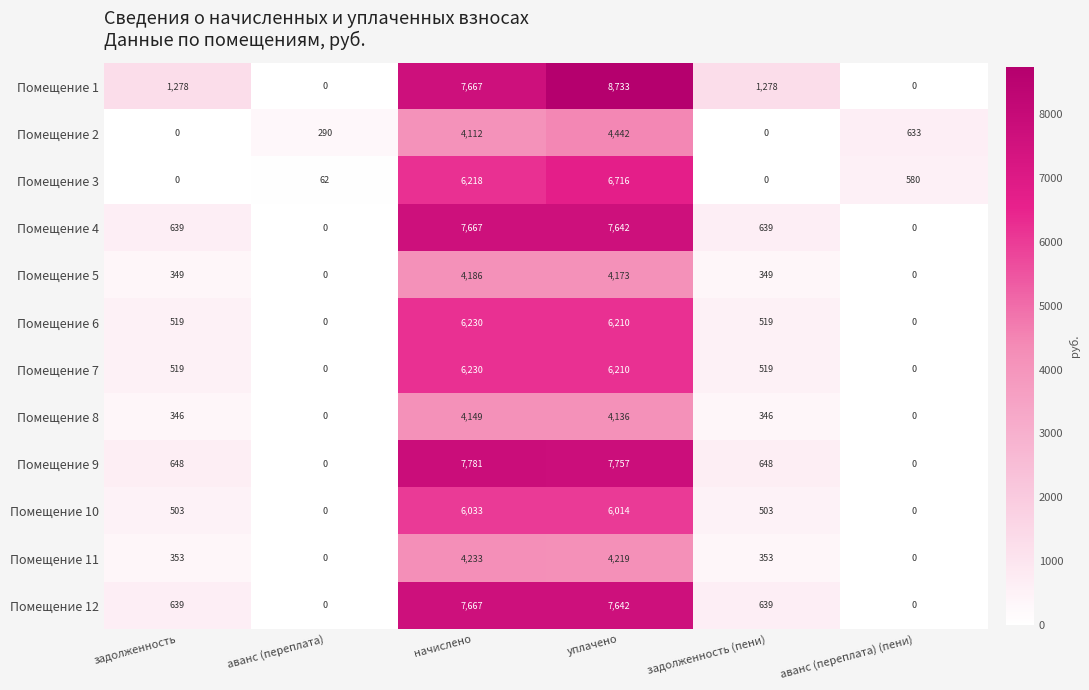

What is the approximate value of Помещение 2 at аванс (переплата), to the nearest 100?

300